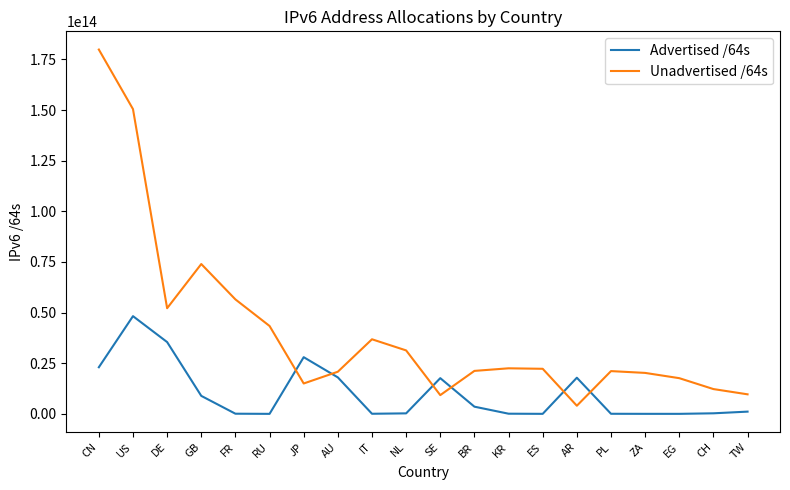

Where does the Advertised /64s series first go above 1105448534016?

CN